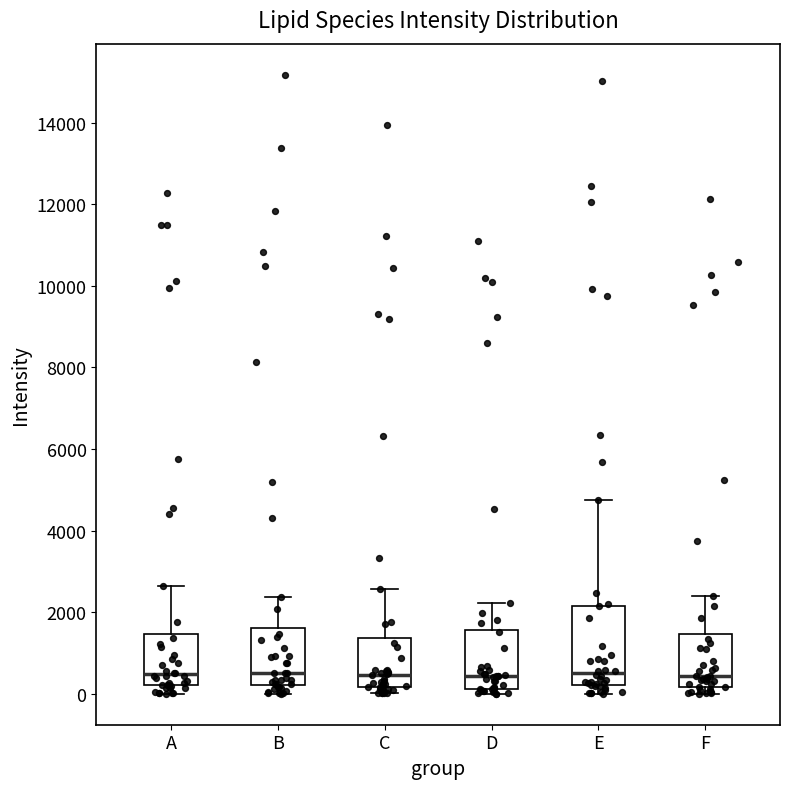

Reading left to right, transcribe this box plot: for each box, give where its median line is, the range the box spans, and where its two whiskers end, as read against the y-axis. The values are not printed on the chart, so give them approximately, as read against the axis.

A: median 400, box 200 to 1400, whiskers 0 to 2600
B: median 600, box 200 to 1600, whiskers 0 to 2400
C: median 400, box 200 to 1400, whiskers 0 to 2600
D: median 400, box 200 to 1600, whiskers 0 to 2200
E: median 600, box 200 to 2200, whiskers 0 to 4800
F: median 400, box 200 to 1400, whiskers 0 to 2400